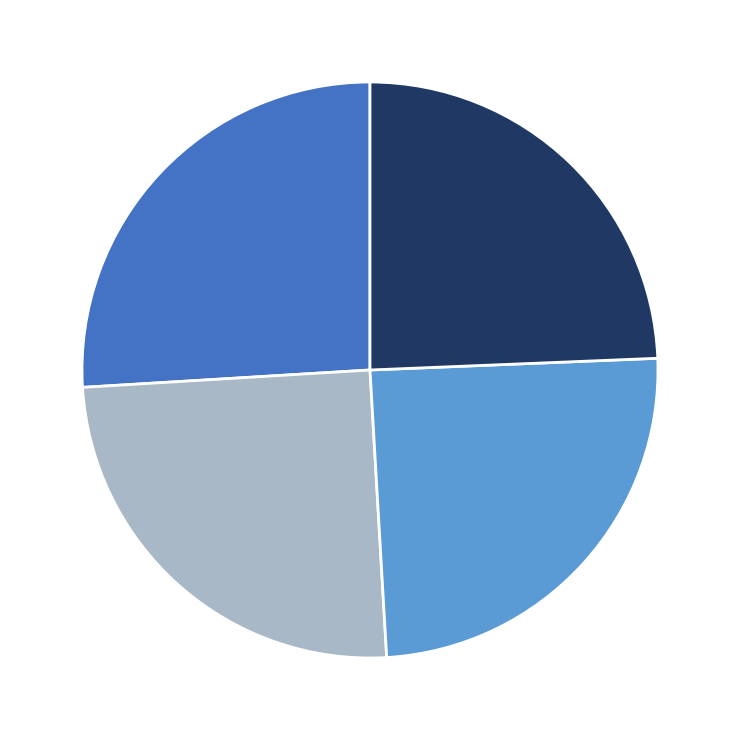

Is there any slice that represents more than half of the pie?

No